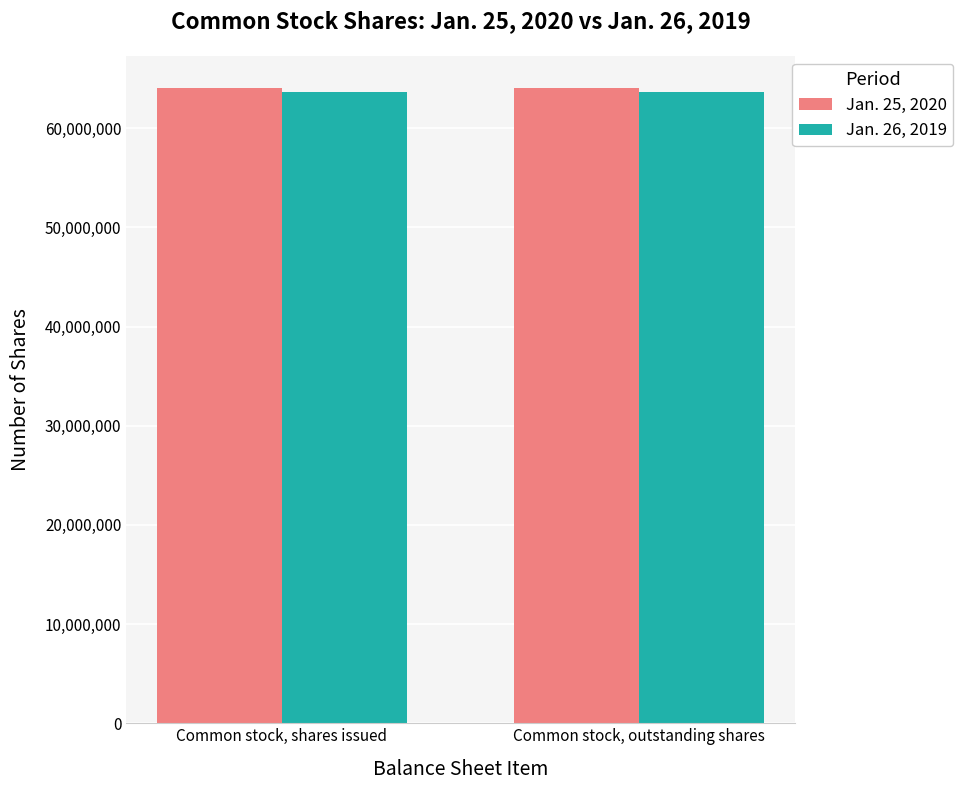

At how many categories does at least one series exceed 63698933?

2